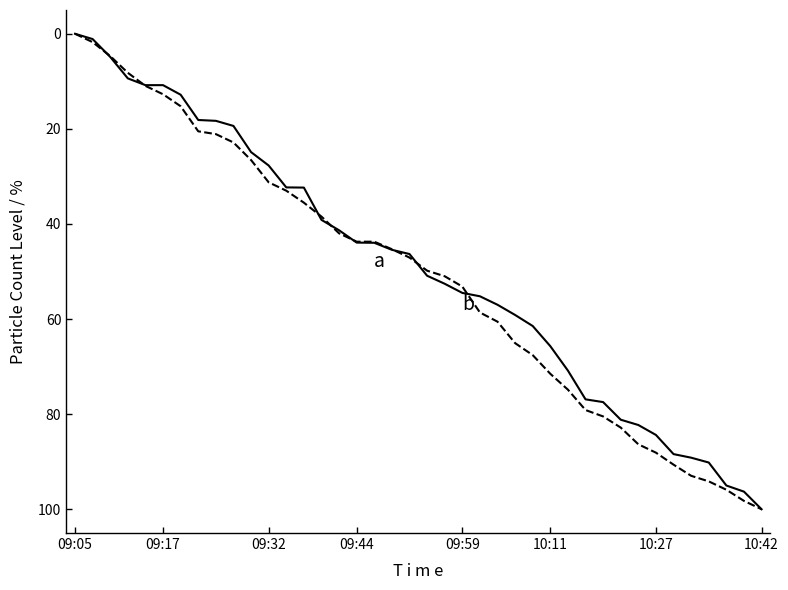

What is the greatest value displayed?

100.0